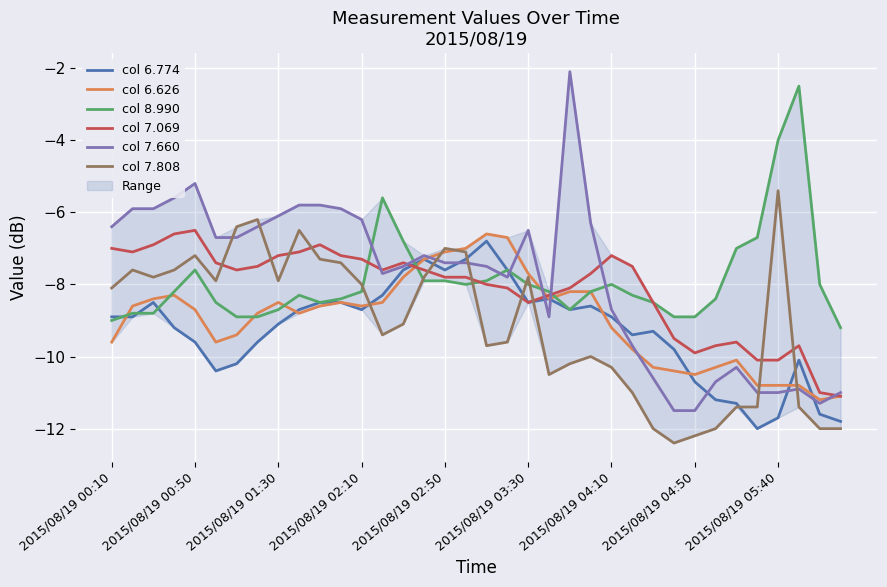

What is the minimum value for col 7.069?

-11.1